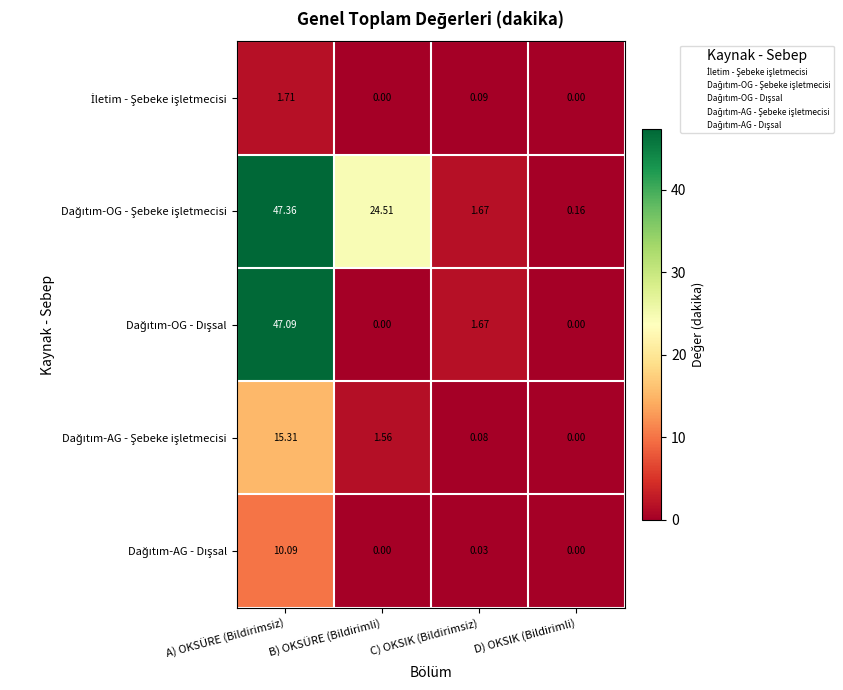

At which category is the sum across all series the highest?

A) OKSÜRE (Bildirimsiz)